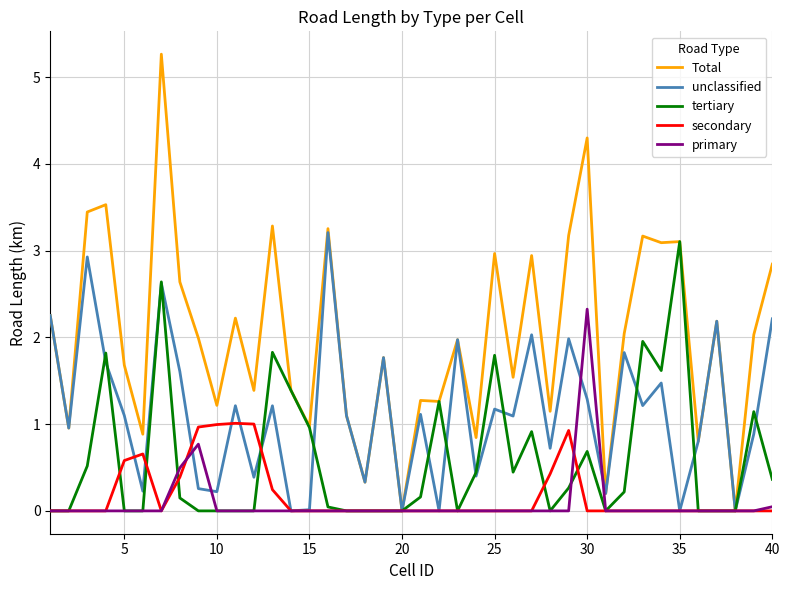

Which series has the largest range (max minus min)?

Total